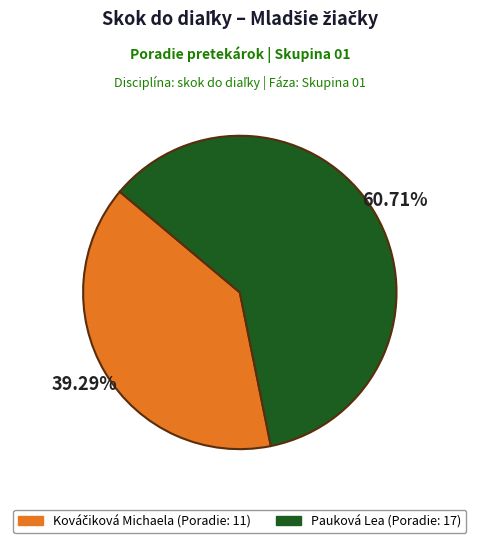

Count the number of slices in the pie.

2